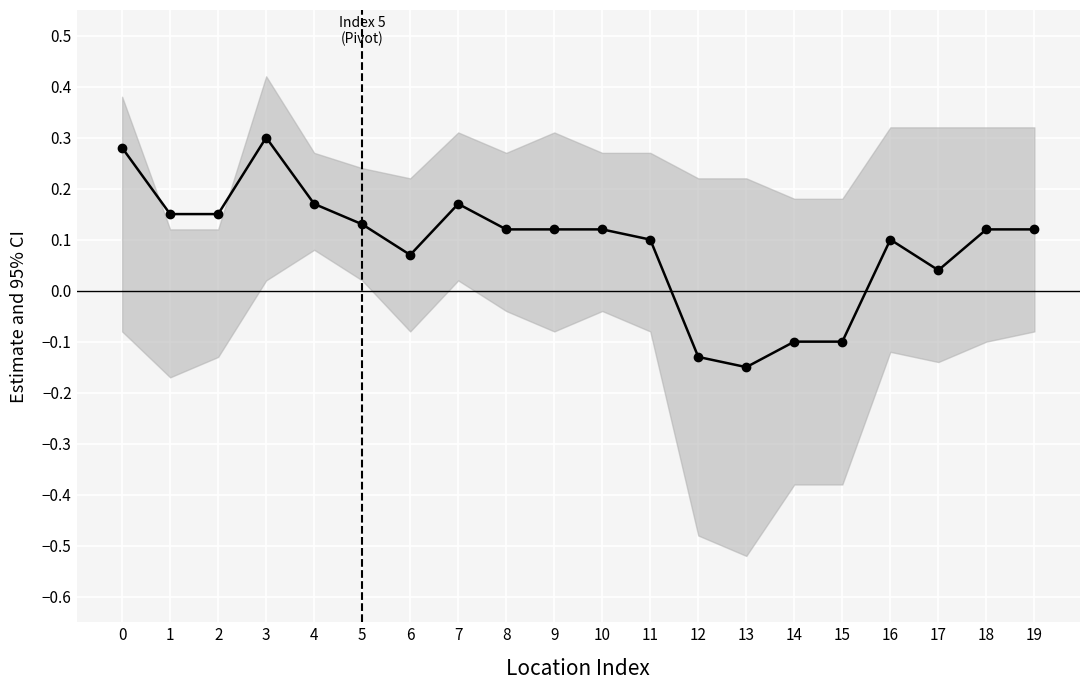

What is the difference between the maximum and second lowest values?

0.4